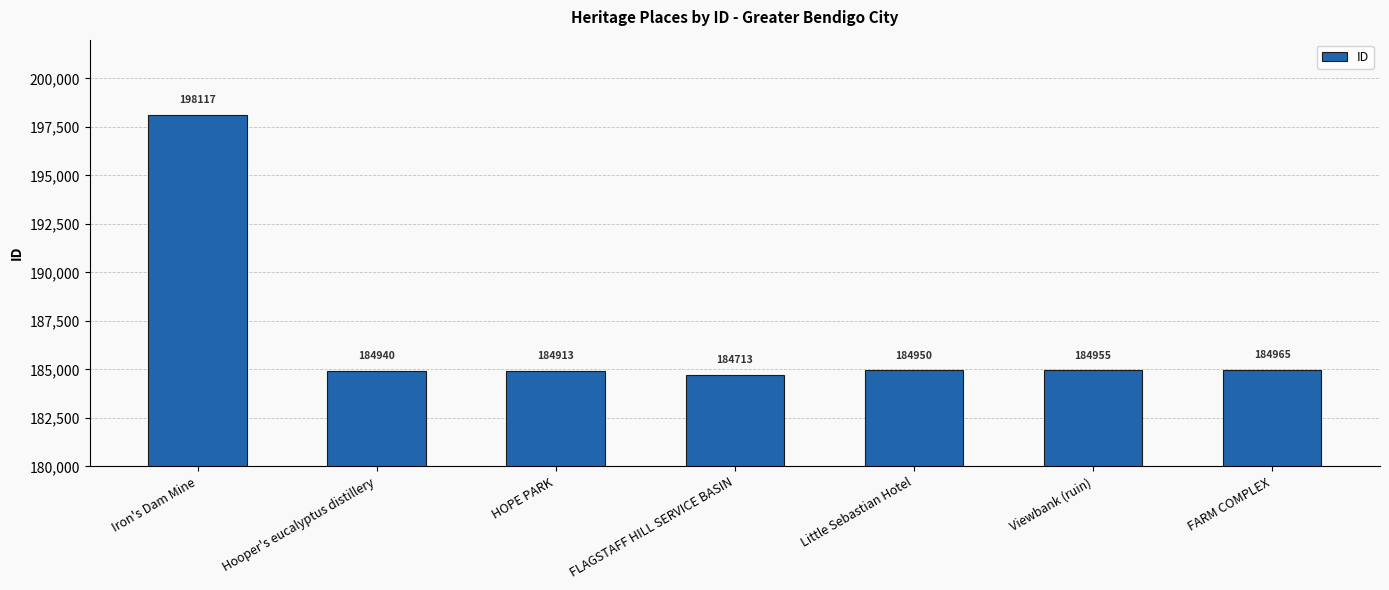

What is the sum of the values at Little Sebastian Hotel and FLAGSTAFF HILL SERVICE BASIN?

369663